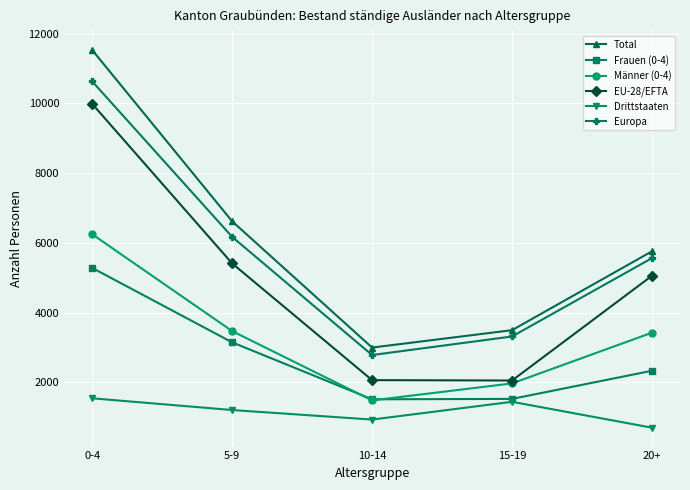

At which label does Europa reach its minimum?

10-14